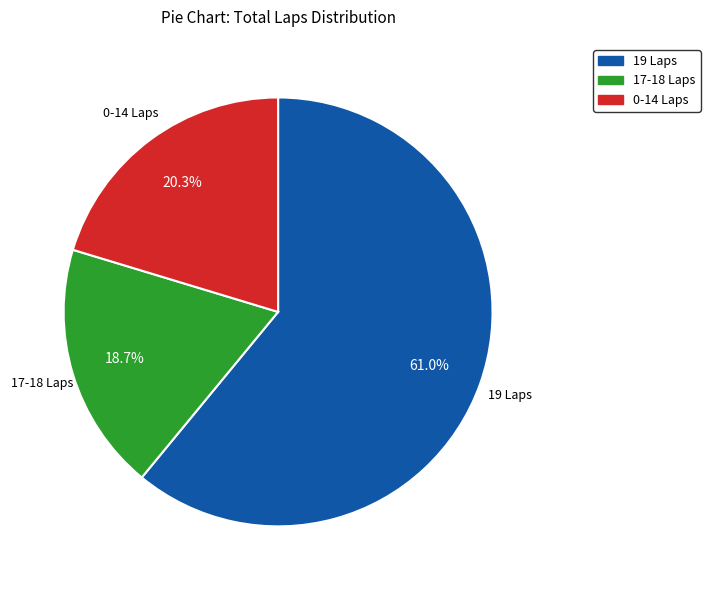

Is there a majority slice in this chart?

Yes